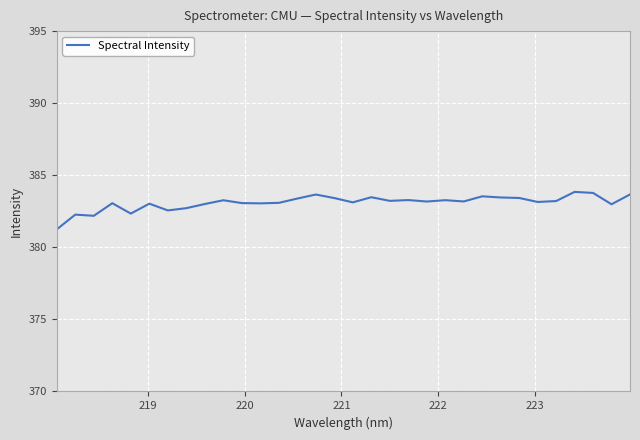

What is the difference between the maximum and minimum values?

2.6